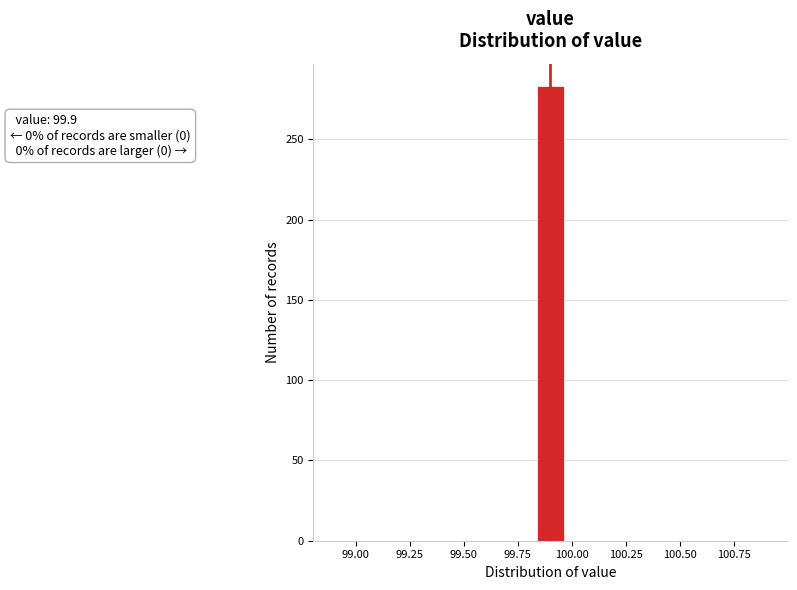

Around what value on the x-axis is the tallest bar? Give the approximate position of its centre, as read against the axis.

99.90